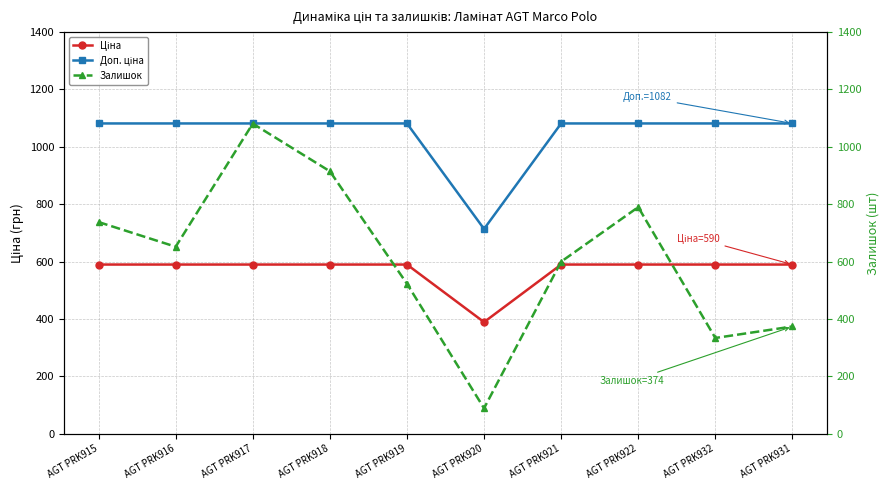

Which has a higher value, AGT PRK931 or AGT PRK917?

AGT PRK931